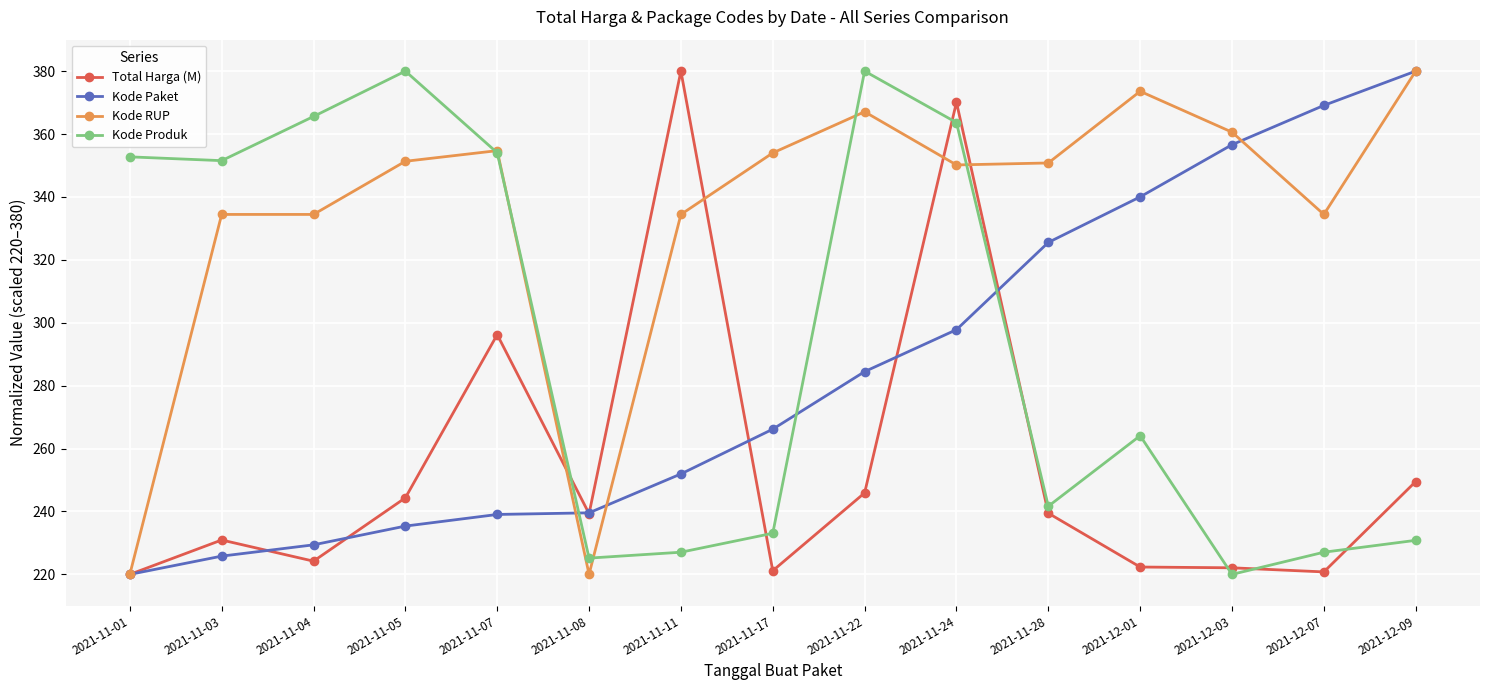

At which category is the sum across all series the highest?

2021-11-24